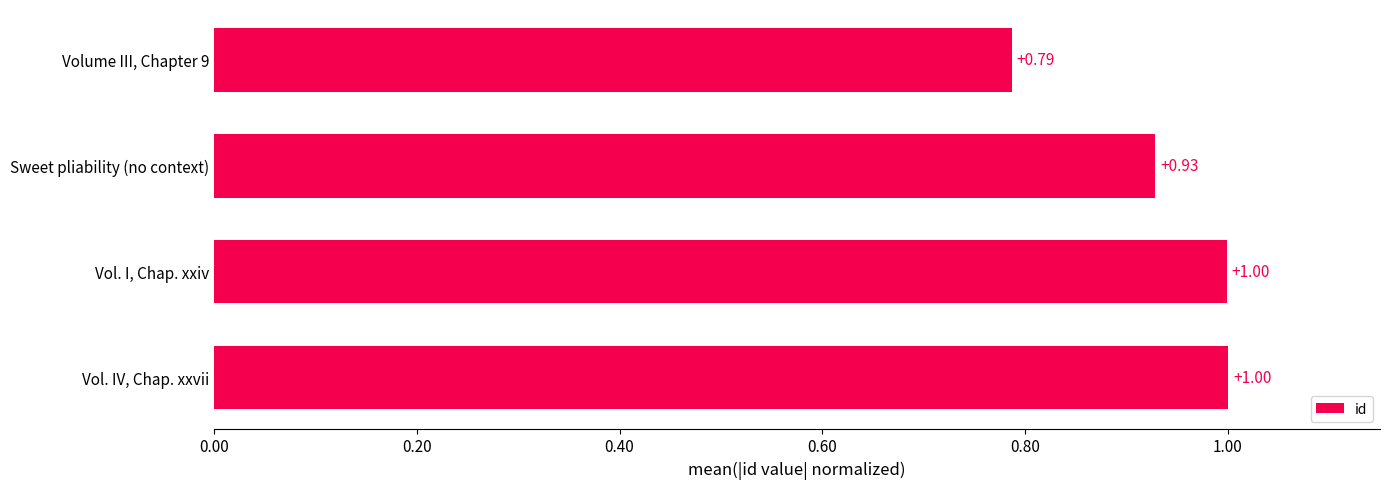

What is the sum of all values?

3.7